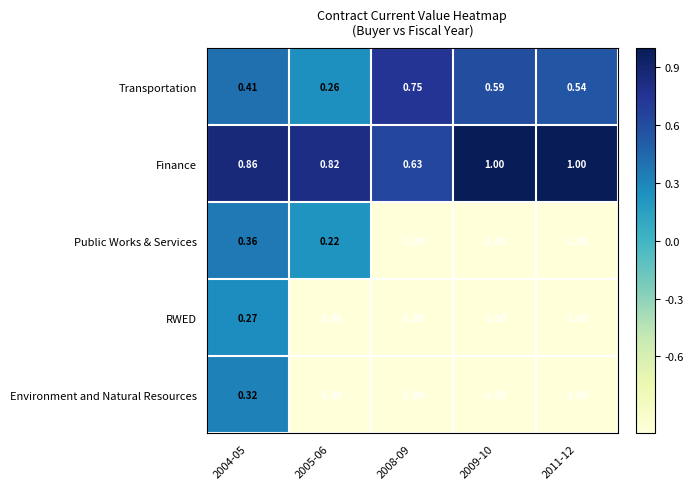

Which series has the largest range (max minus min)?

Public Works & Services